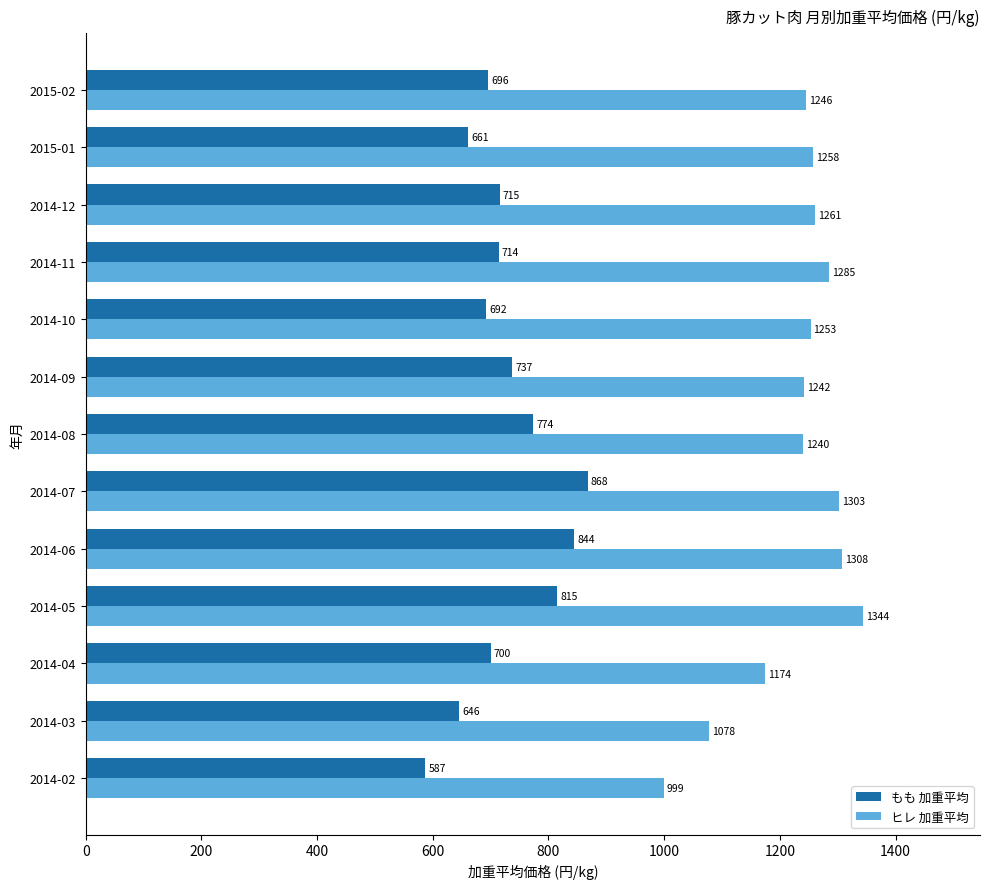

What is the average value of the ヒレ 加重平均 series?

1230.1